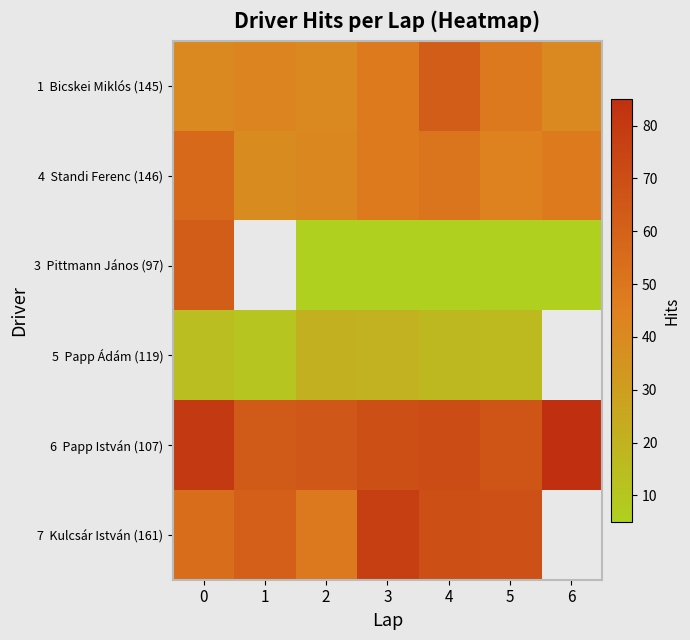

Is the value of 4 Standi Ferenc (146) at 0 greater than the value of 6 Papp István (107) at 2?

No